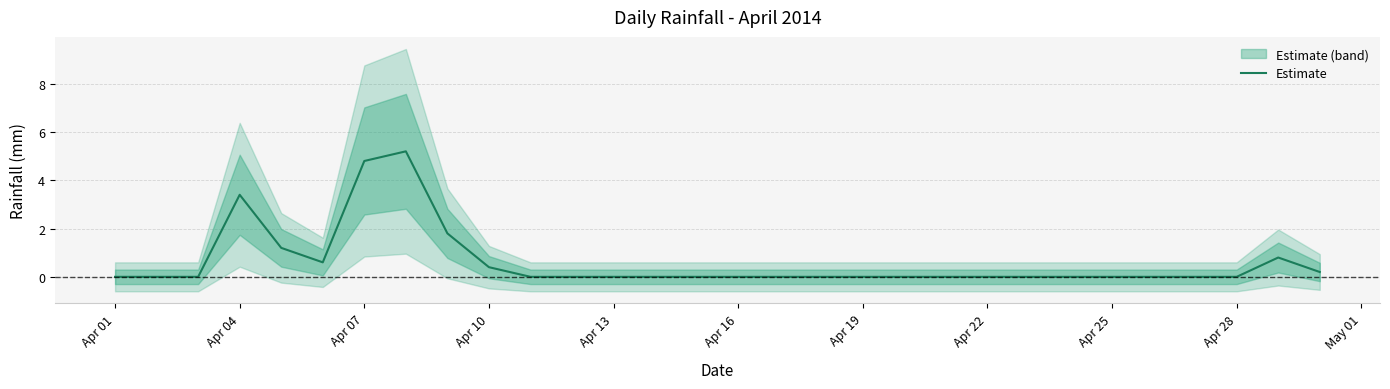

What is the difference between the maximum and minimum values?

5.2